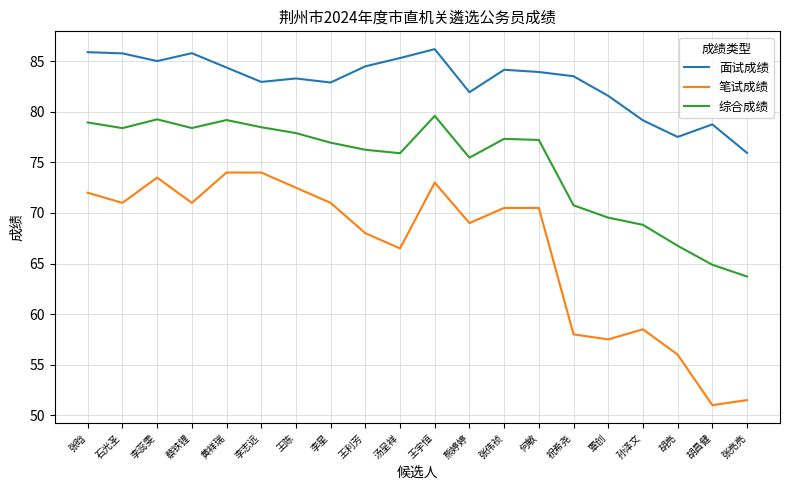

Does the chart have visible grid lines?

Yes